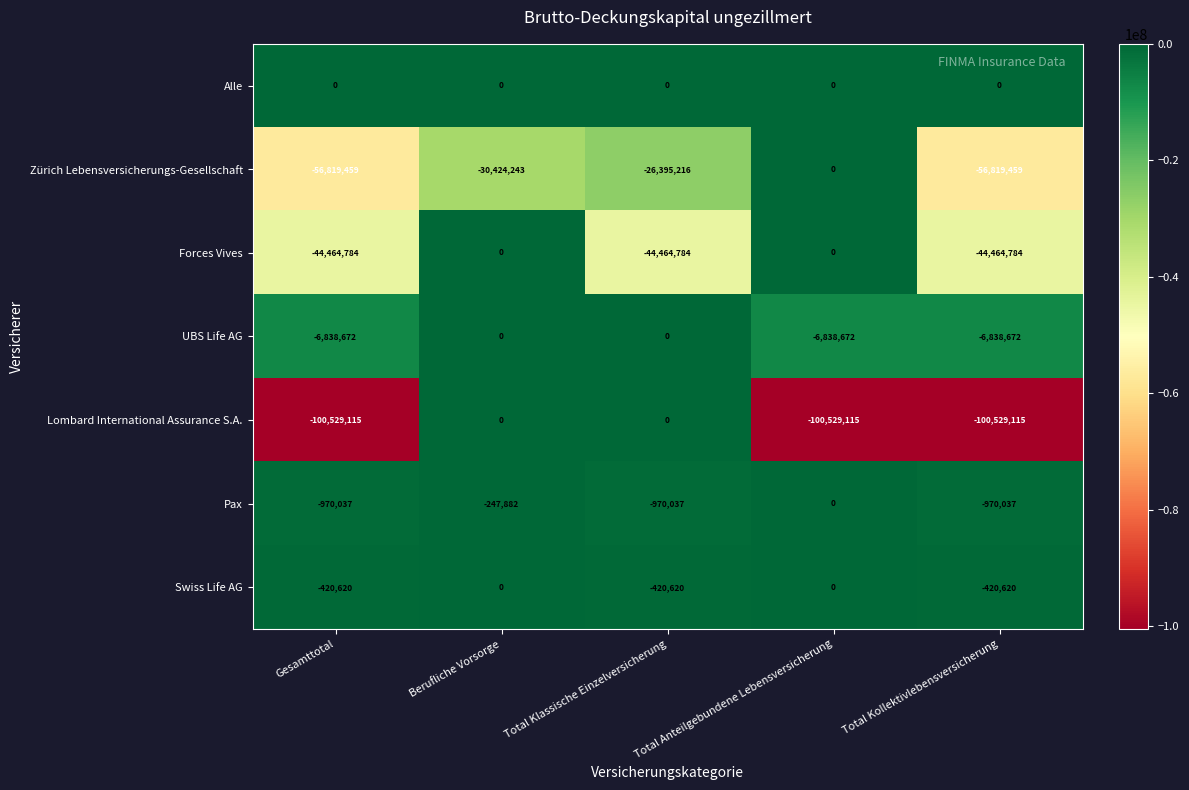

What is the minimum value shown in the chart?

-100529115